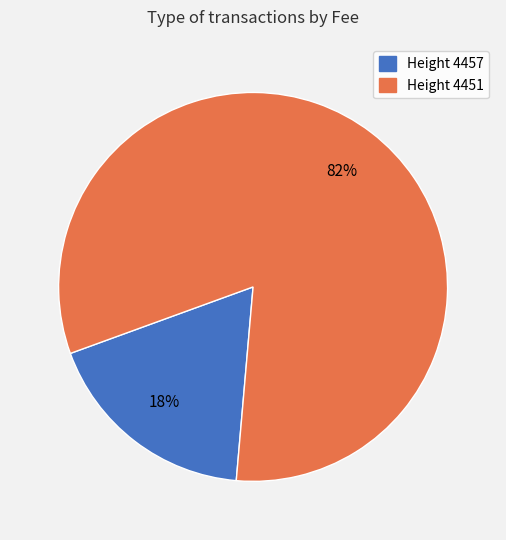

To the nearest percent, what is the average slice percentage?

50%